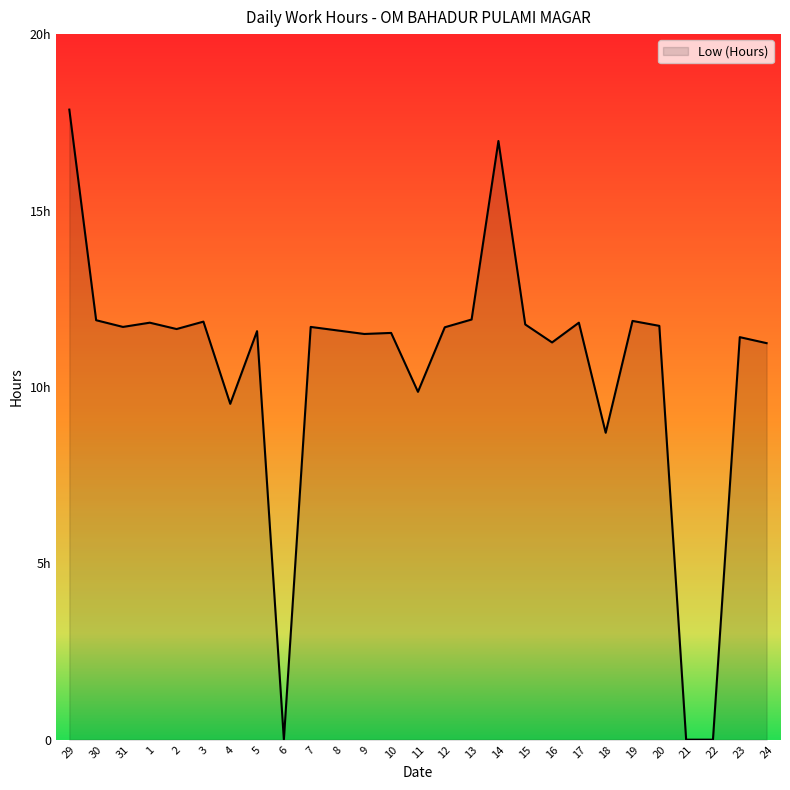

What is the change in value from 11 to 21?

-9.9